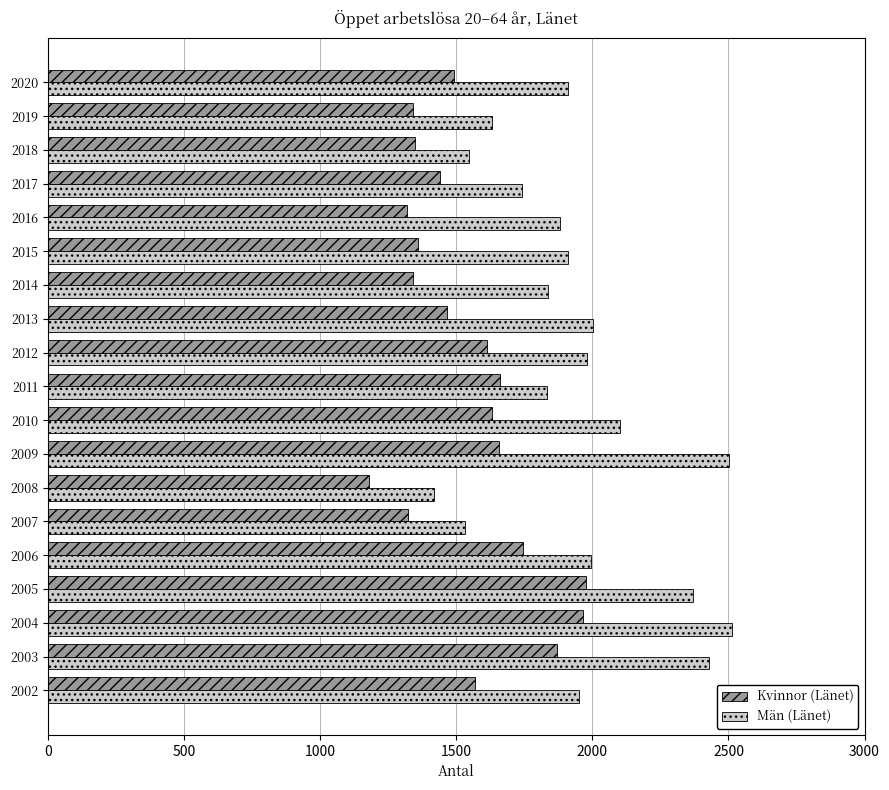

What is the difference between the second highest and minimum values in the Män (Länet) series?

1082